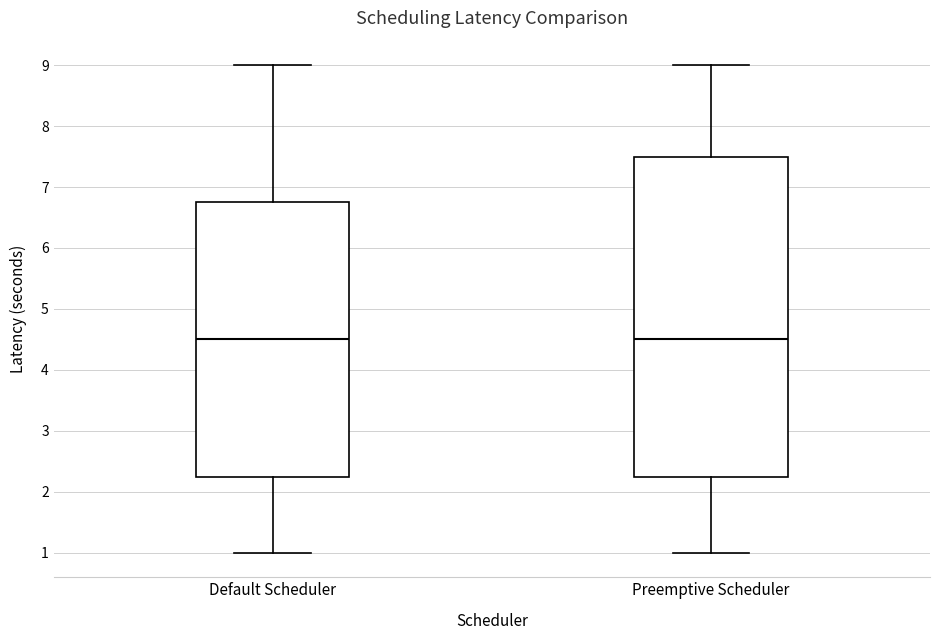

Where is the lower edge of the box for Preemptive Scheduler on the y-axis? The values are not printed on the chart, so give them approximately, as read against the axis.

2.3